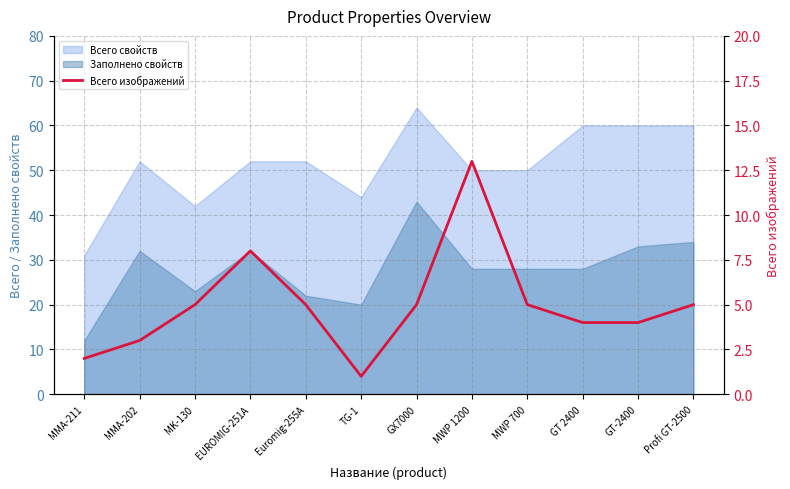

How many data points are above 5?

2